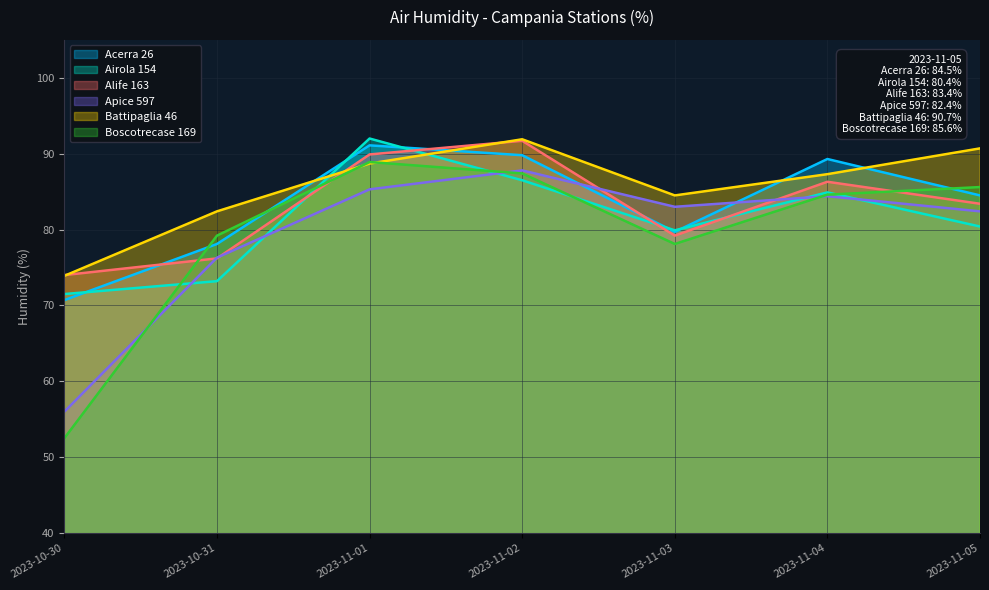

Is it true that Alife 163 equals 83.4 at 2023-11-05?

True